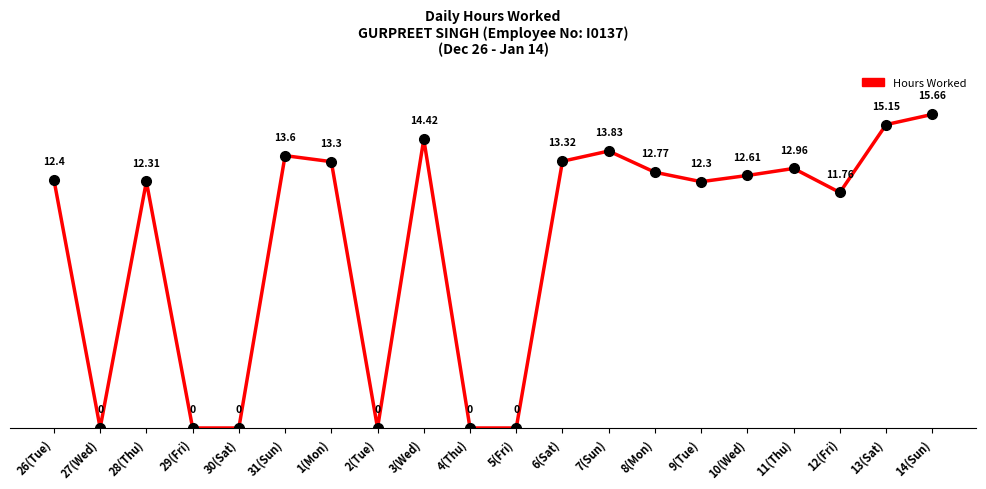

The value at 1(Mon) is 13.3. True or false?

True